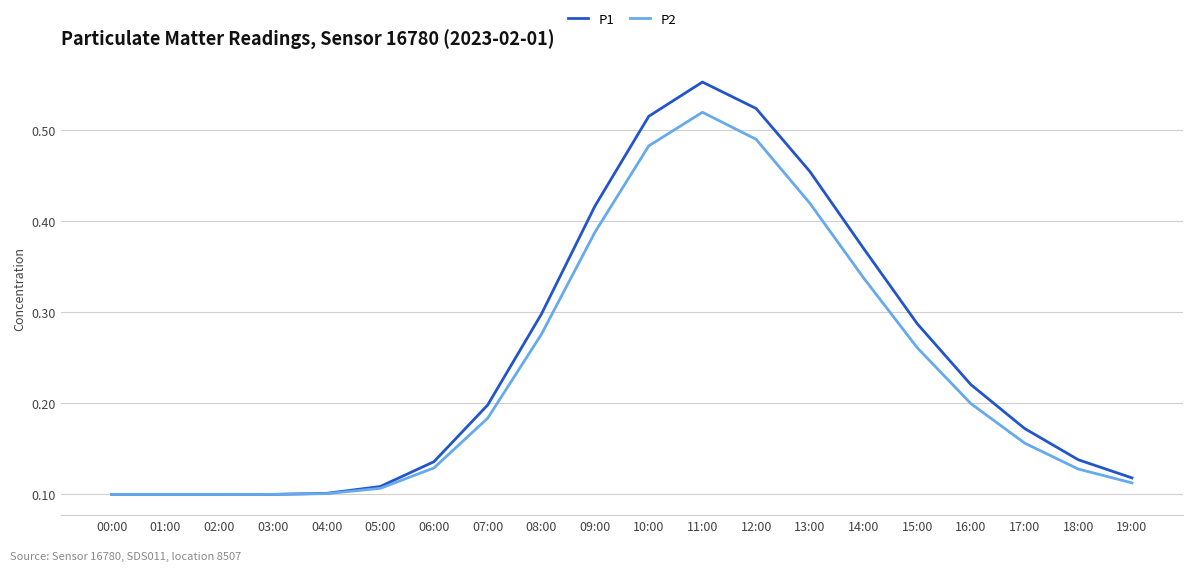

List the series in order of their peak value, lowest first.

P2, P1